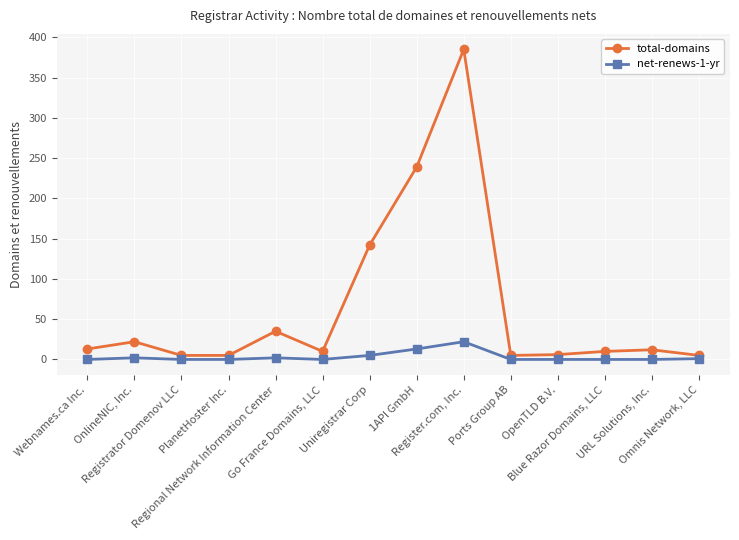

What is the maximum value for total-domains?

385